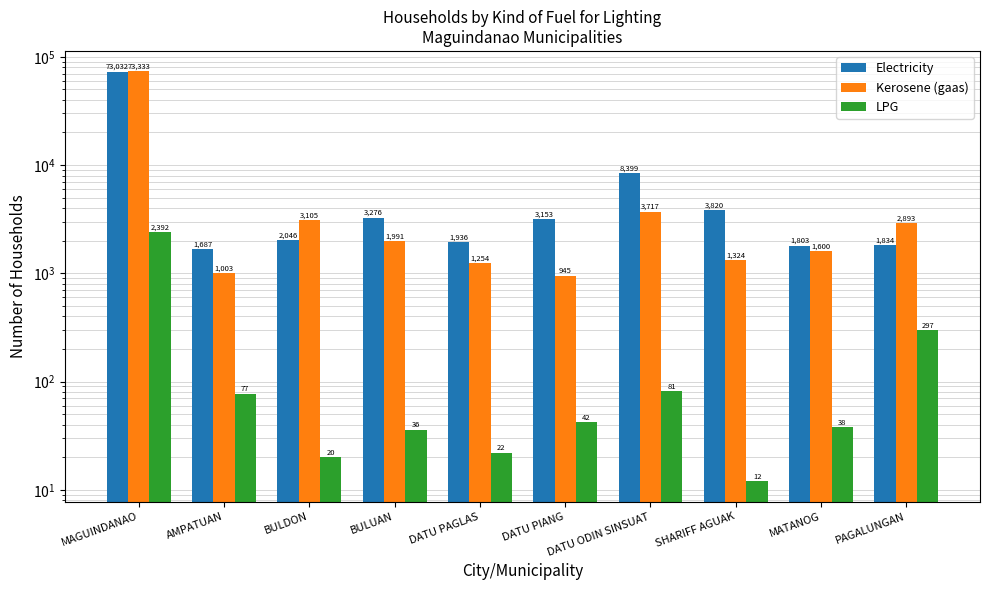

What is the approximate value of Kerosene (gaas) at AMPATUAN?

1003